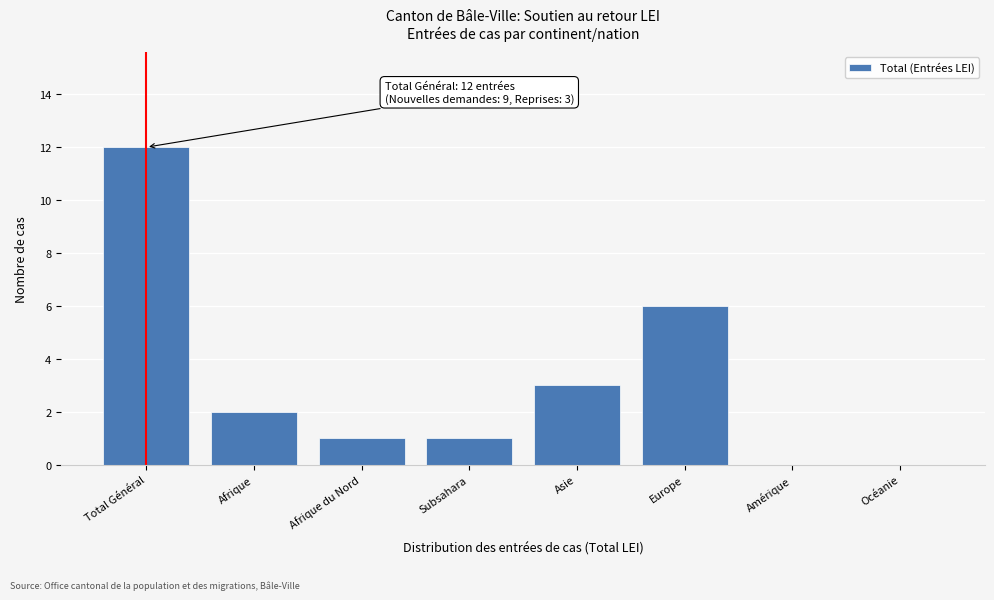

Reading left to right, transcribe all the data shown in this chart.

Total Général=12	Afrique=2	Afrique du Nord=1	Subsahara=1	Asie=3	Europe=6	Amérique=0	Océanie=0